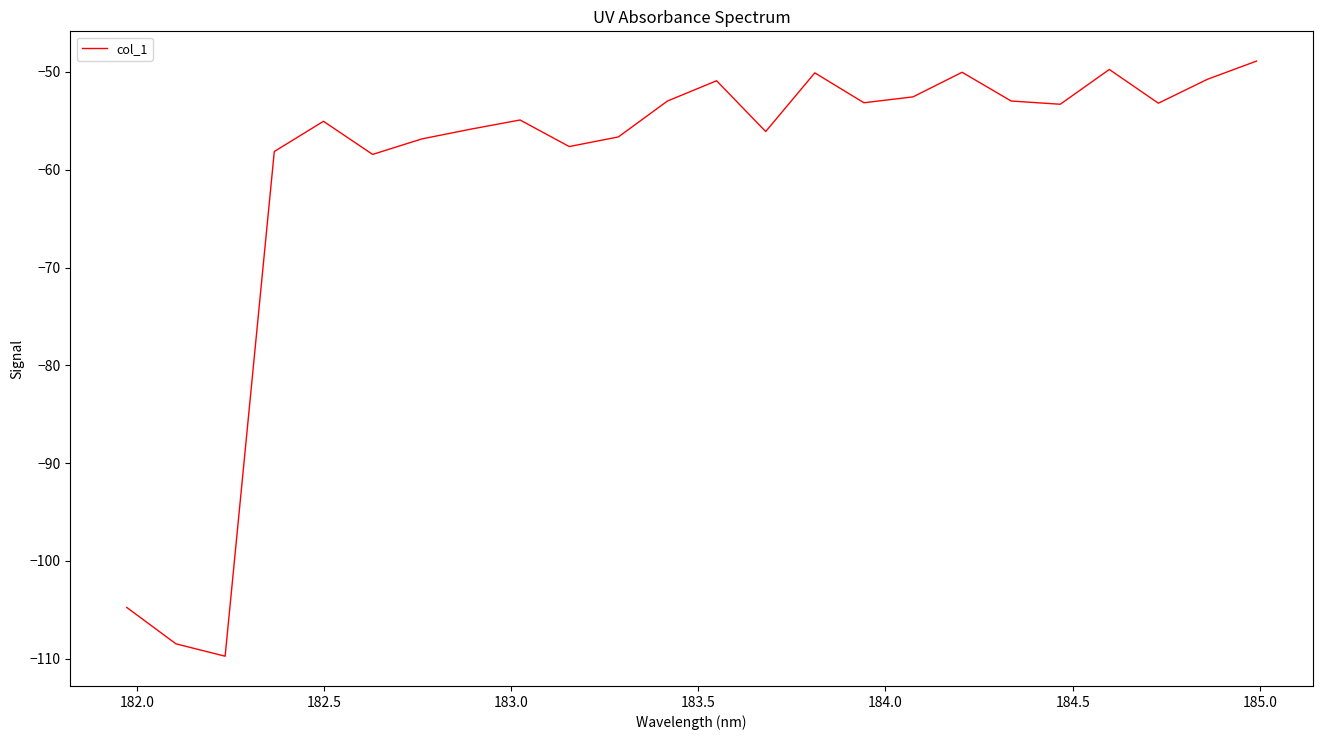

Is this an area chart (filled region under the line)?

No